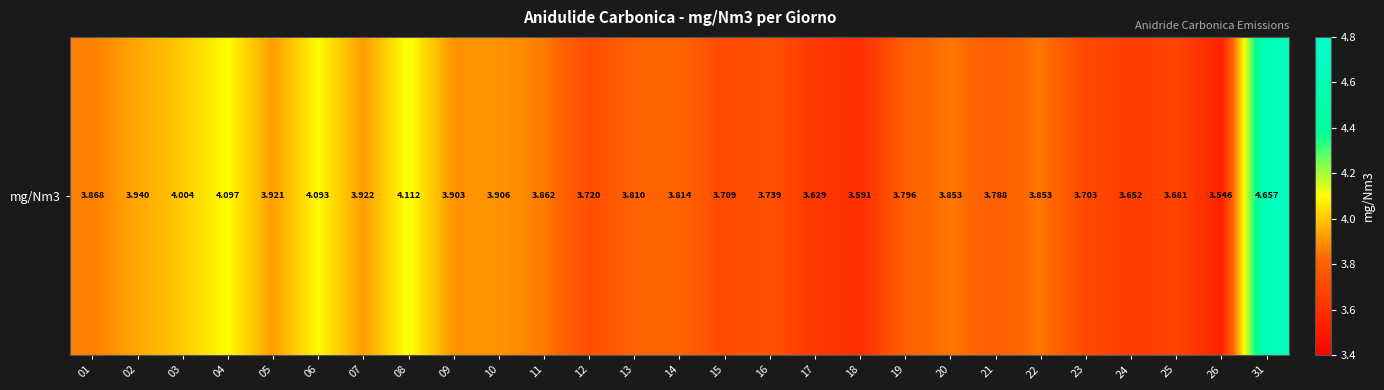

Is it true that the value at 03 is 4.0?

True